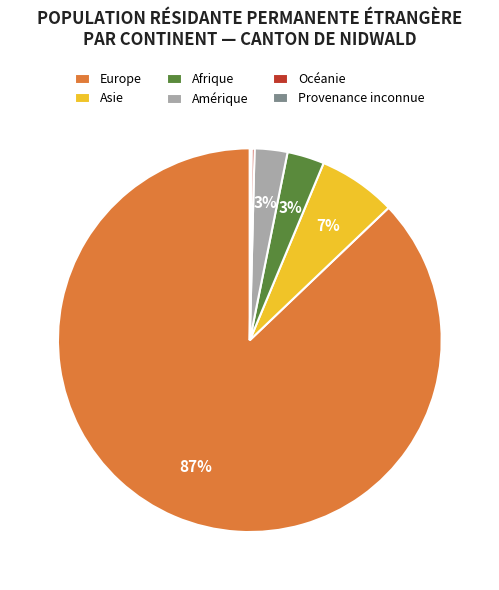

Is there any slice that represents more than half of the pie?

Yes